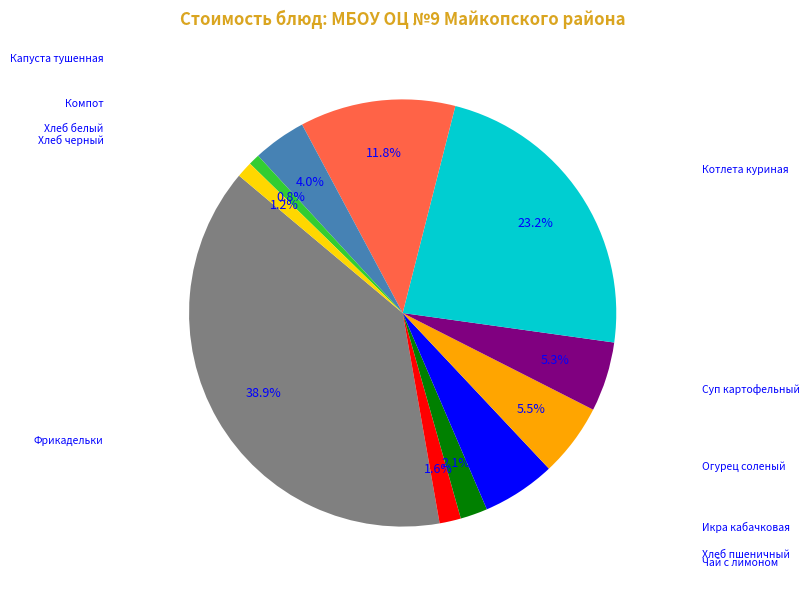

Is there a majority slice in this chart?

No